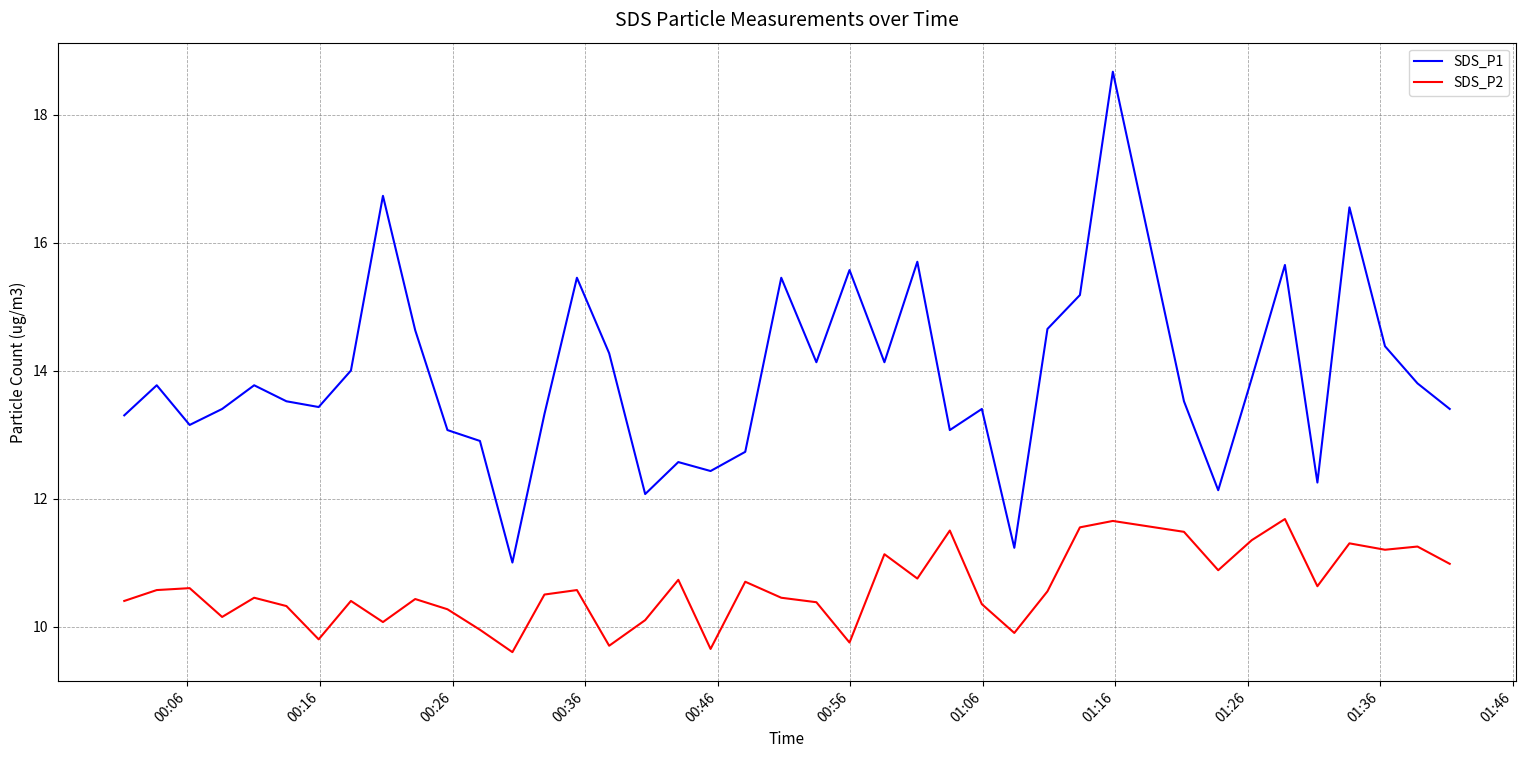

Which series has the widest spread of values?

SDS_P1